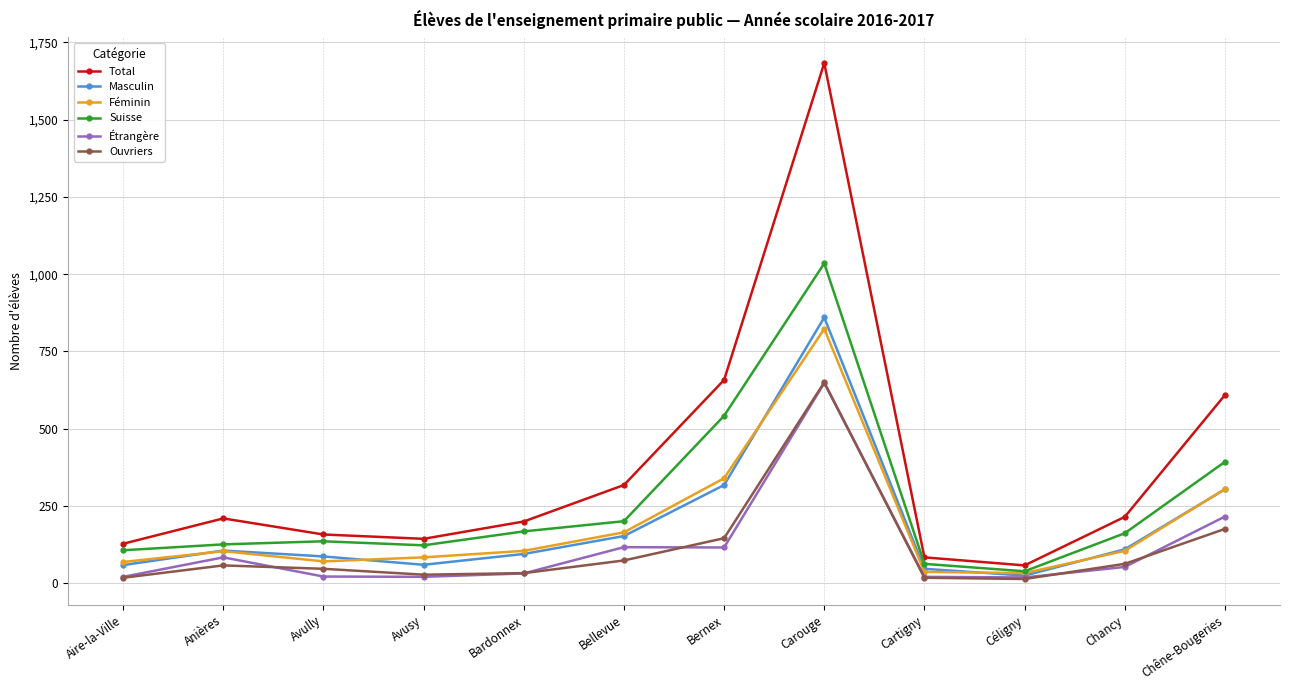

At how many categories does at least one series exceed 1605?

1